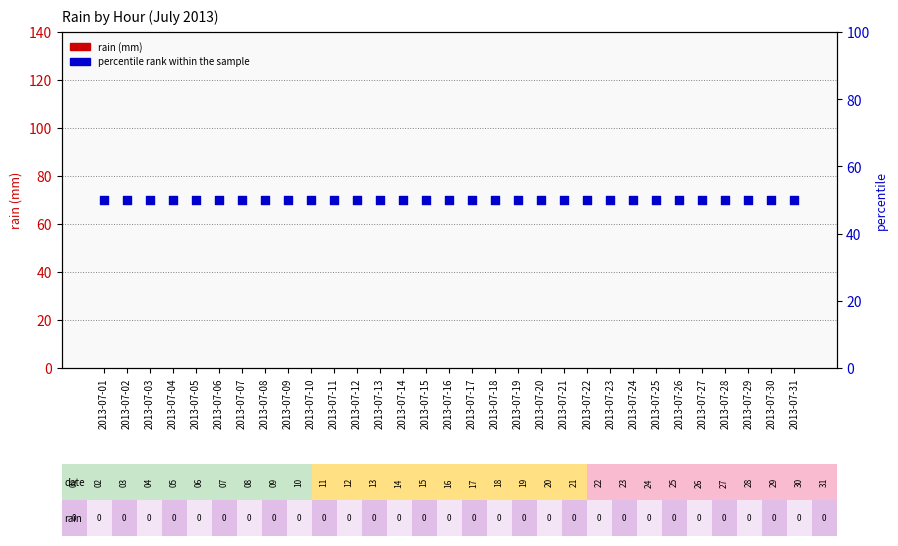

Which series contains the highest Y value?

percentile rank within the sample